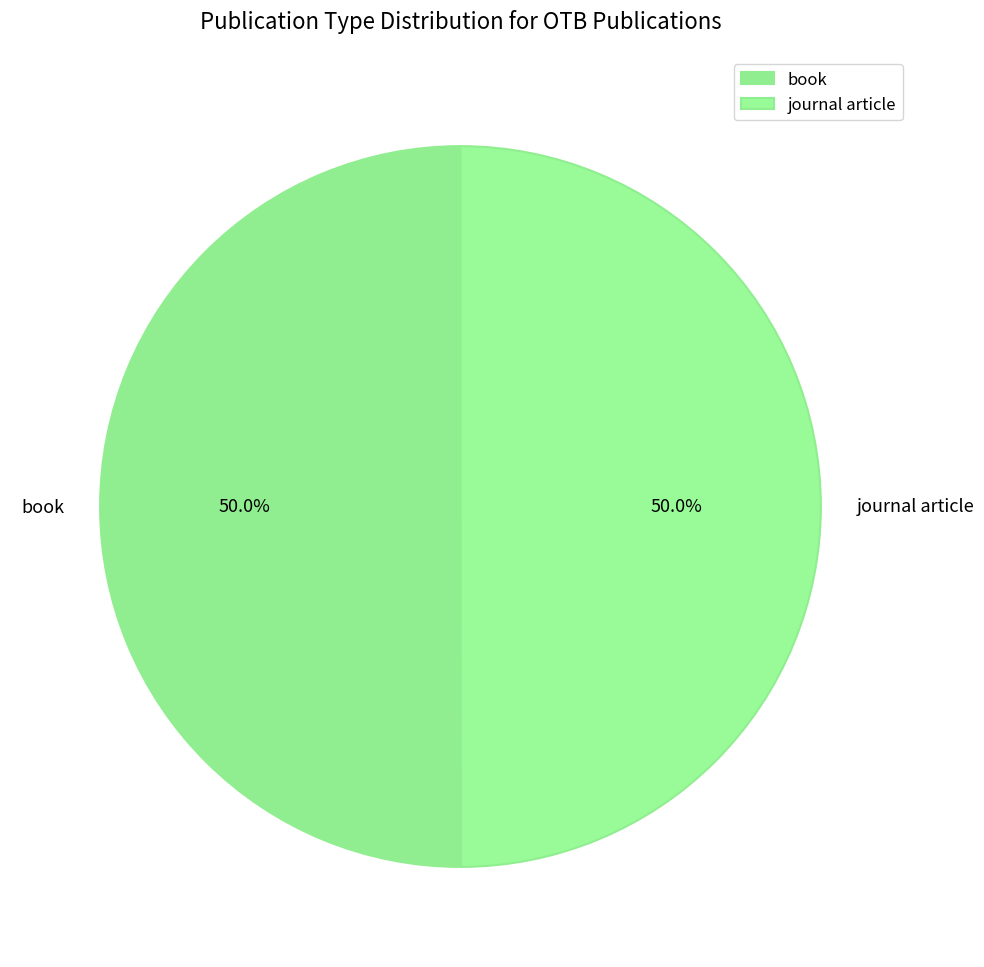

Approximately how many times larger is the value at journal article compared to book?

1.0